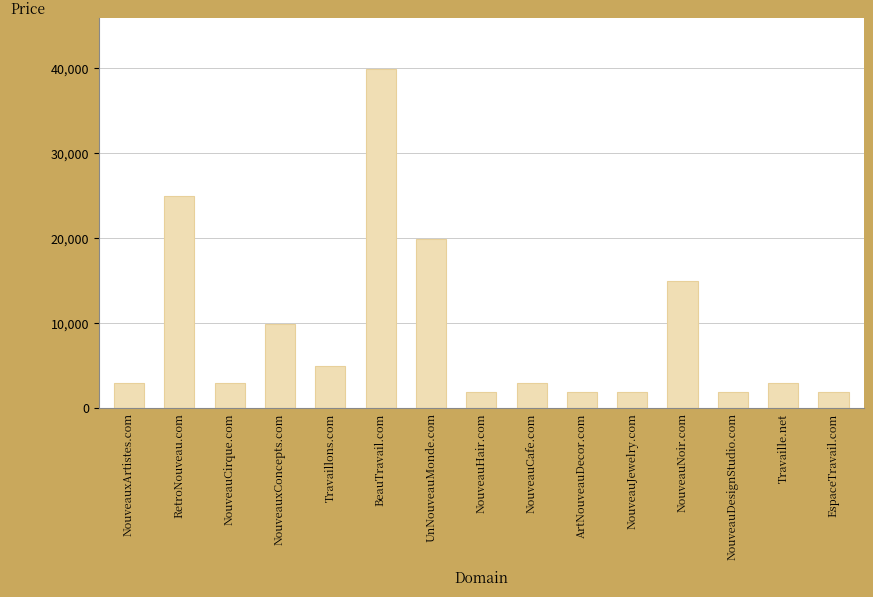

At which label is the value closest to 20888?

UnNouveauMonde.com